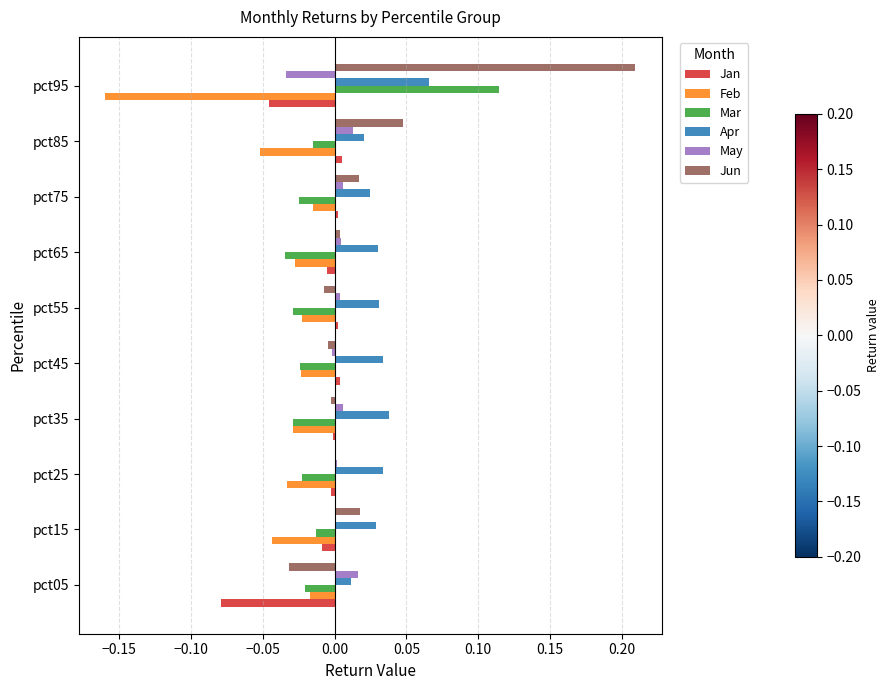

Is the value of Feb at pct25 greater than the value of May at pct75?

No